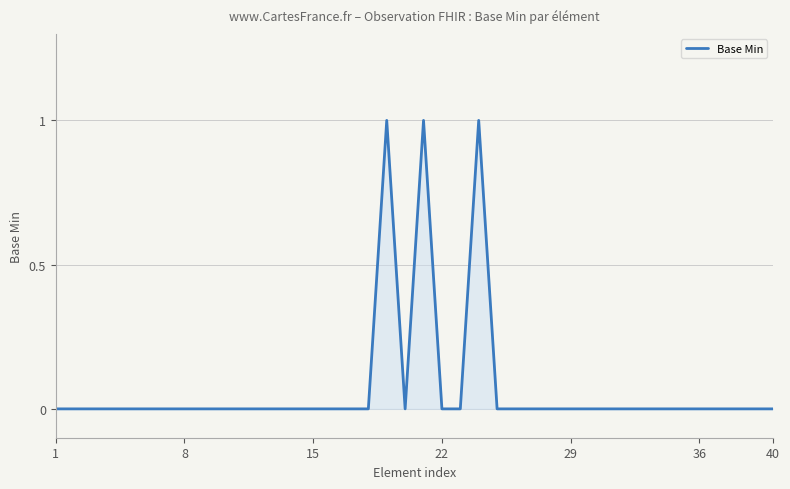

Reading right to left, what are all the values shown in this chart?

0	0	0	0	0	0	0	0	0	0	0	0	0	0	0	0	1	0	0	1	0	1	0	0	0	0	0	0	0	0	0	0	0	0	0	0	0	0	0	0